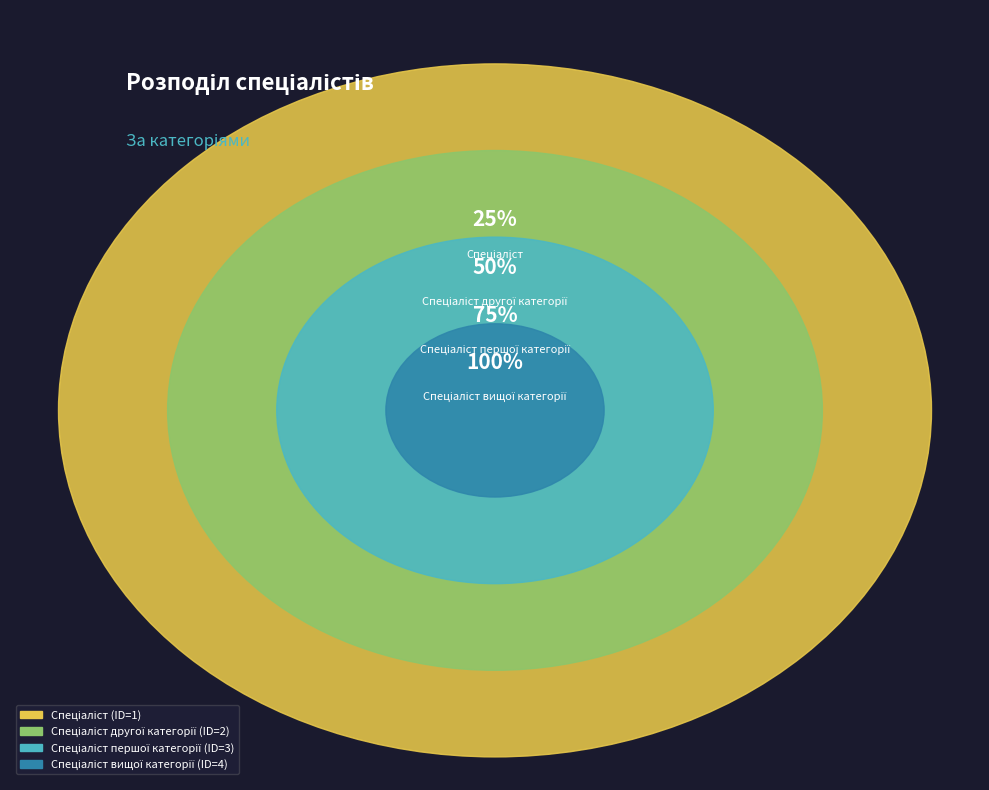

Which category has the smallest portion of the pie?

Спеціаліст